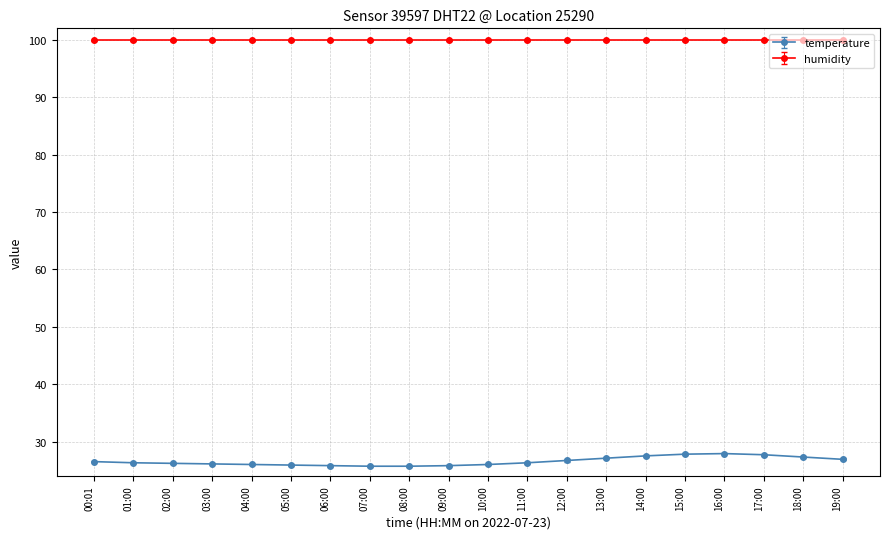

At 09:00, list the series in order from largest to smallest.

humidity, temperature